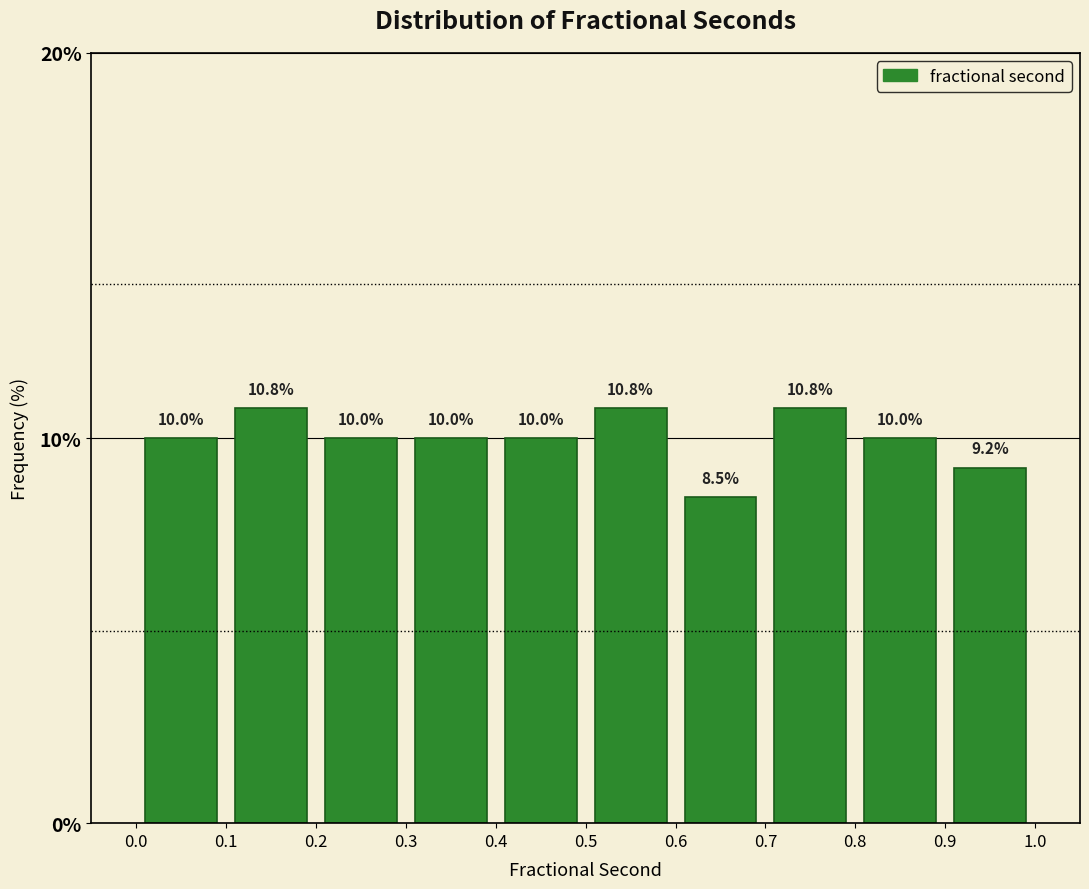

Reading left to right, list every bar in this chart as the range it spans on the x-axis followed by its height.

0.0 to 0.1: 10.0
0.1 to 0.2: 10.8
0.2 to 0.3: 10.0
0.3 to 0.4: 10.0
0.4 to 0.5: 10.0
0.5 to 0.6: 10.8
0.6 to 0.7: 8.5
0.7 to 0.8: 10.8
0.8 to 0.9: 10.0
0.9 to 1.0: 9.2